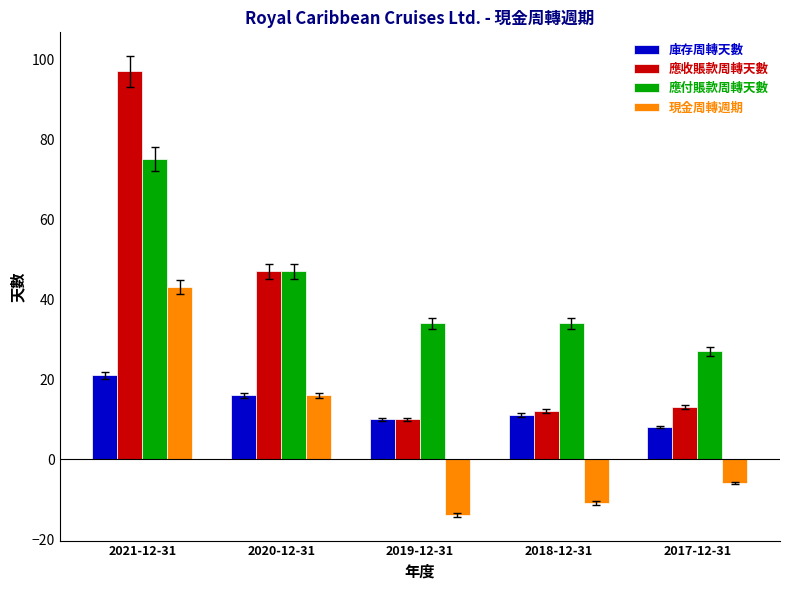

What is the total value across all series at 2020-12-31?

126